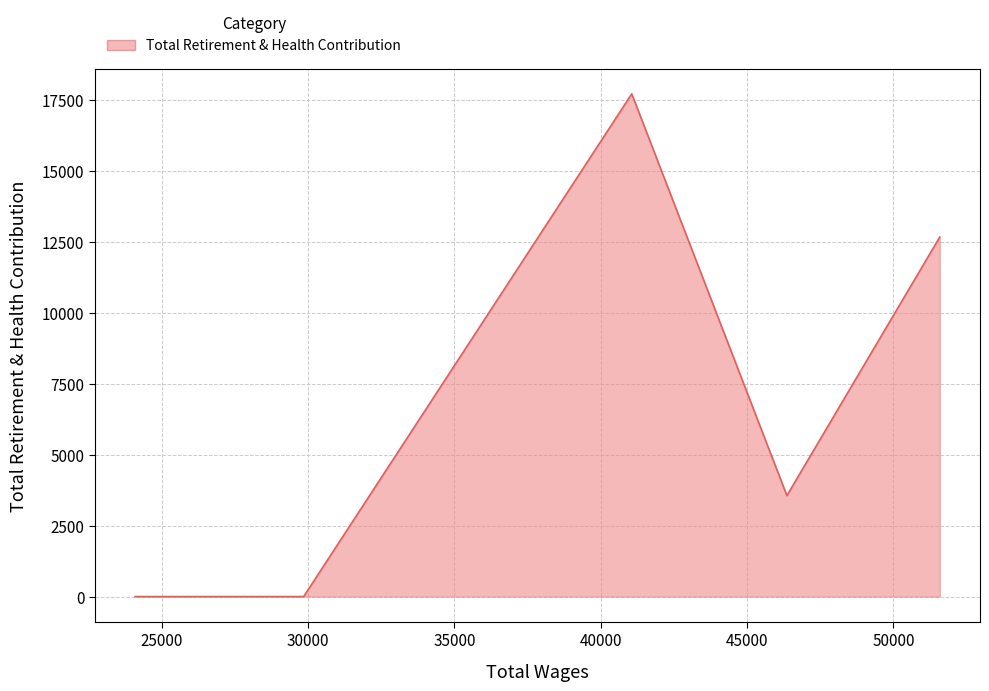

What is the difference between the maximum and minimum values?

17717